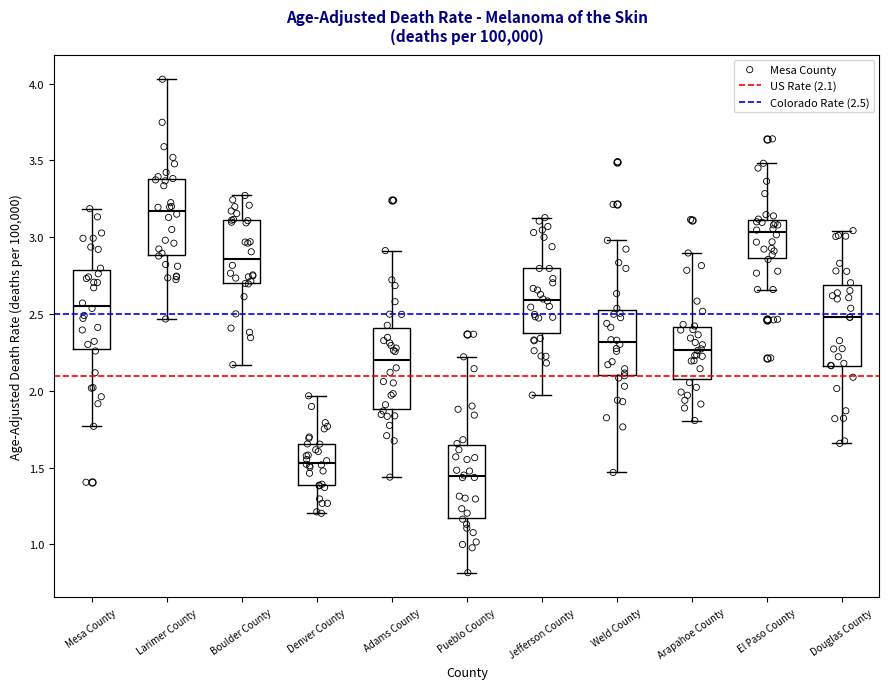

Reading left to right, read every box against the y-axis: the position of its median line, the range the box covers, and the ends of its whiskers. The values are not printed on the chart, so give them approximately, as read against the axis.

Mesa County: median 2.55, box 2.25 to 2.80, whiskers 1.75 to 3.20
Larimer County: median 3.15, box 2.90 to 3.40, whiskers 2.45 to 4.05
Boulder County: median 2.85, box 2.70 to 3.10, whiskers 2.15 to 3.25
Denver County: median 1.55, box 1.40 to 1.65, whiskers 1.20 to 1.95
Adams County: median 2.20, box 1.90 to 2.40, whiskers 1.45 to 2.90
Pueblo County: median 1.45, box 1.15 to 1.65, whiskers 0.80 to 2.20
Jefferson County: median 2.60, box 2.35 to 2.80, whiskers 1.95 to 3.15
Weld County: median 2.30, box 2.10 to 2.55, whiskers 1.45 to 3.00
Arapahoe County: median 2.25, box 2.10 to 2.40, whiskers 1.80 to 2.90
El Paso County: median 3.05, box 2.85 to 3.10, whiskers 2.65 to 3.50
Douglas County: median 2.50, box 2.15 to 2.70, whiskers 1.65 to 3.05